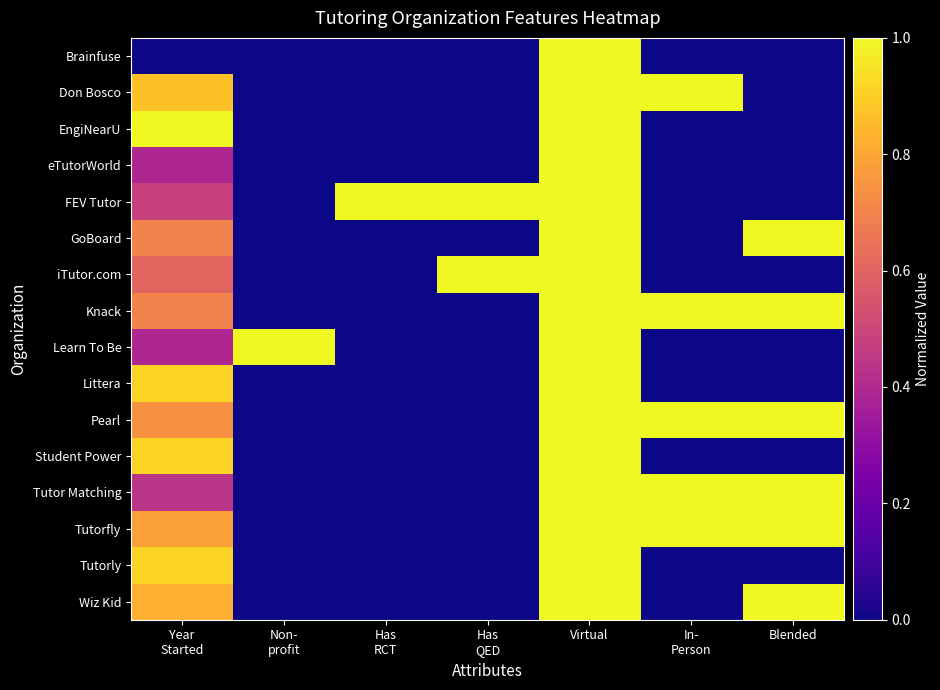

Between Virtual and Blended, which series saw the biggest shift?

Brainfuse